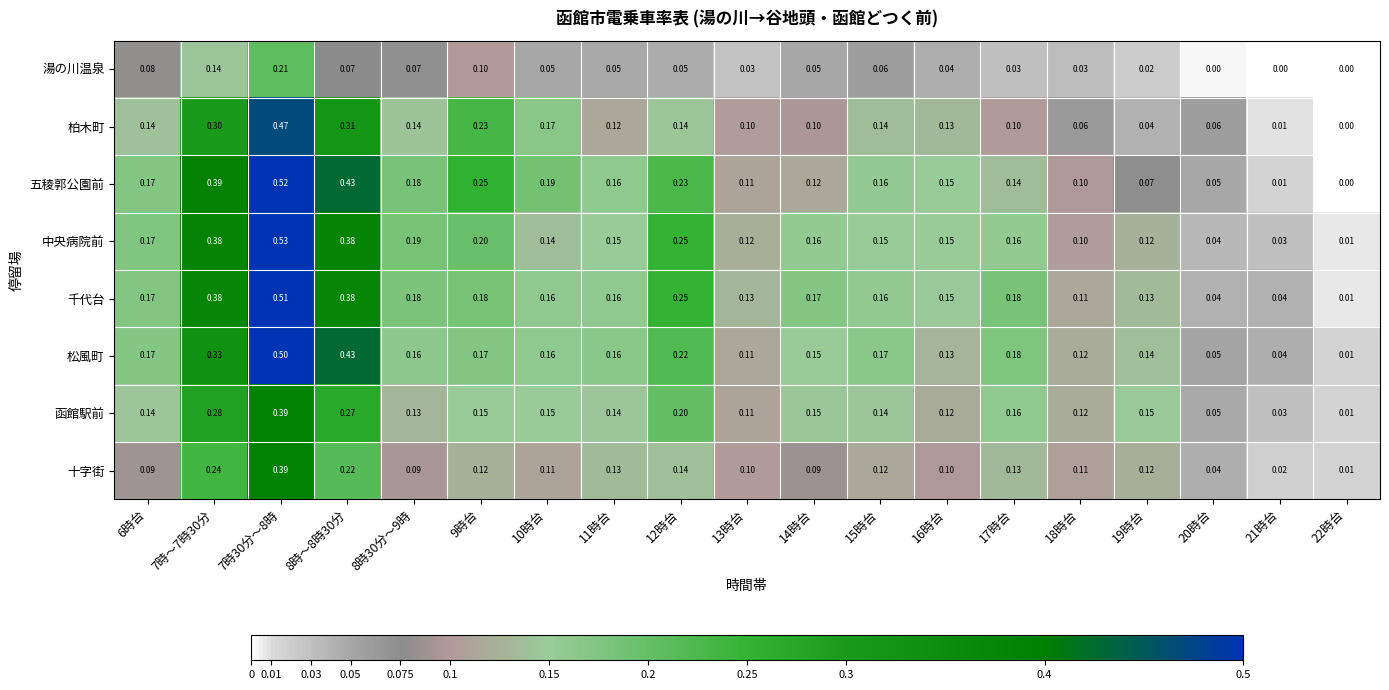

Which series changed the most between 8時30分～9時 and 14時台?

五稜郭公園前